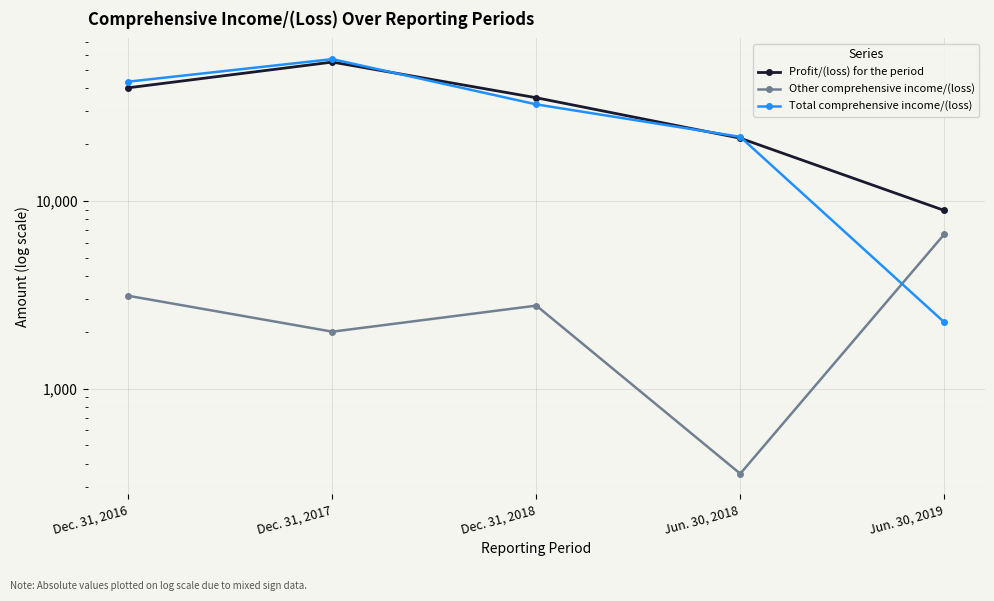

At which category is the sum across all series the highest?

Dec. 31, 2017